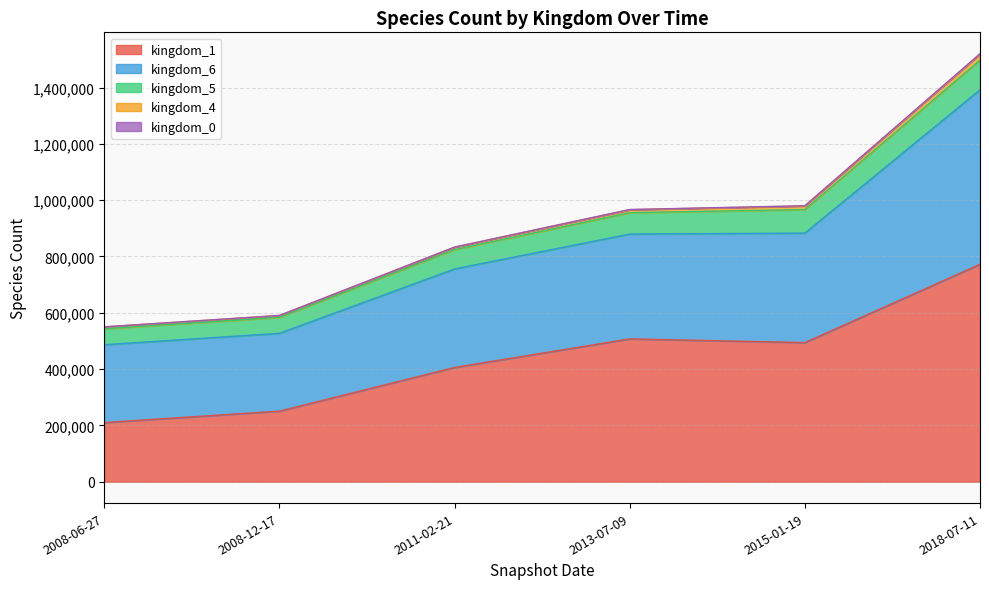

Is it true that kingdom_5 equals 83533 at 2015-01-19?

True